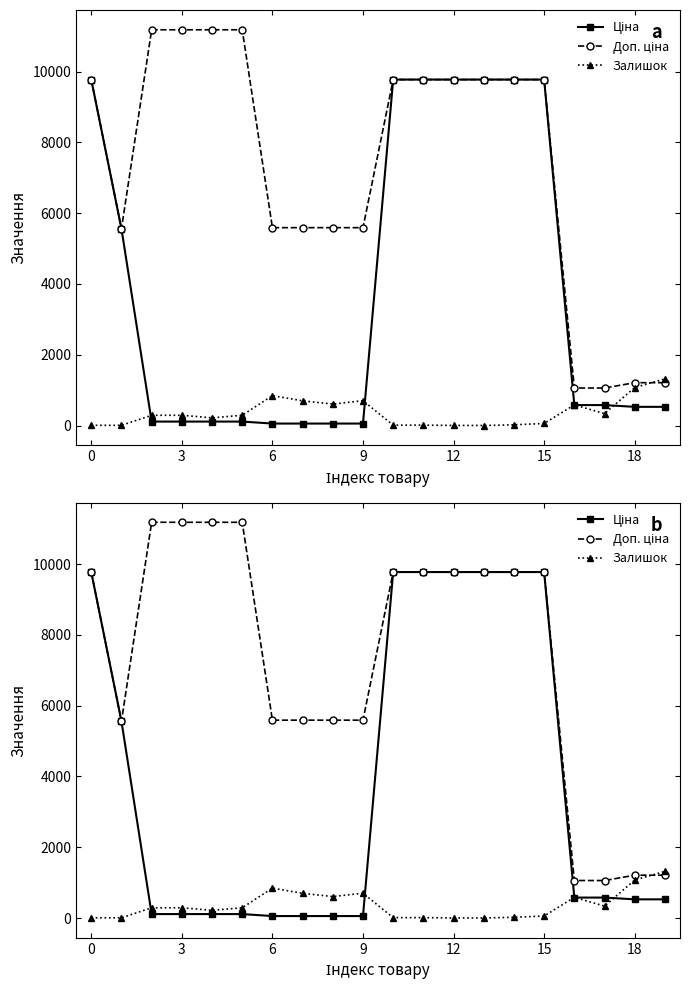

Which series has the largest total across all categories?

Доп. ціна